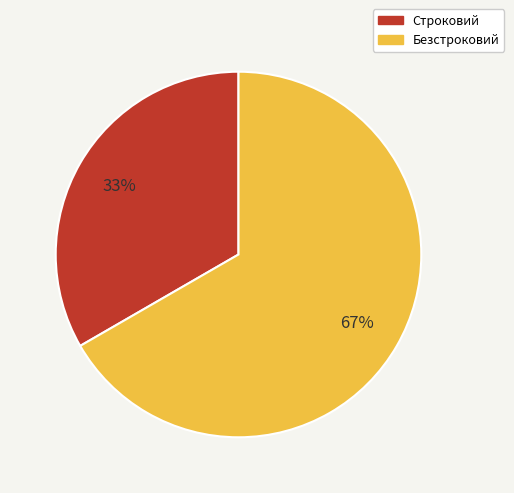

Is there any slice that represents more than half of the pie?

Yes